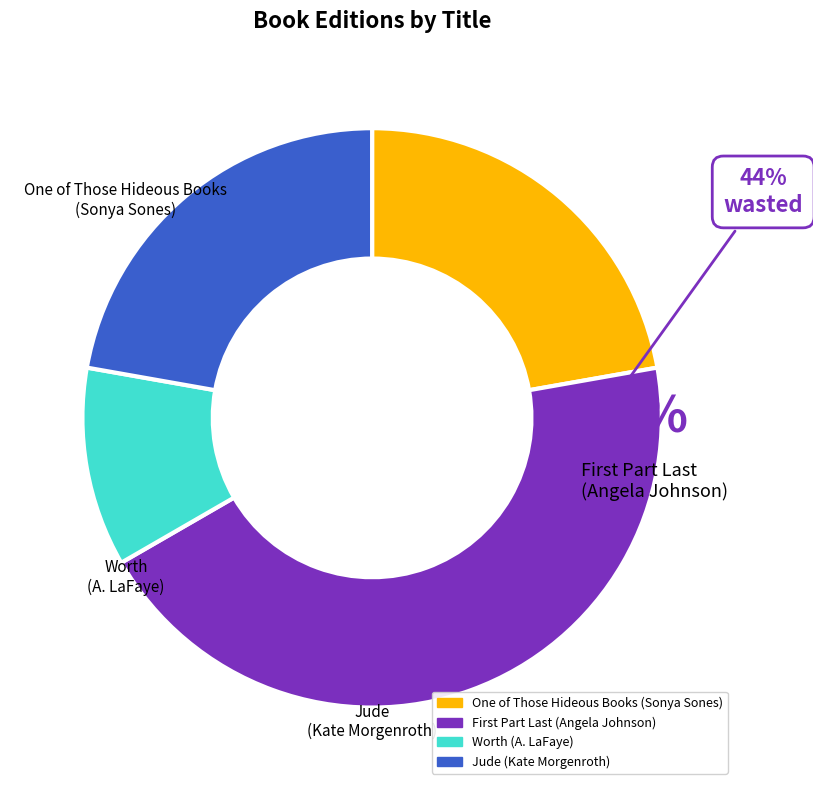

The Jude (Kate Morgenroth) slice represents 34% of the pie. True or false?

False